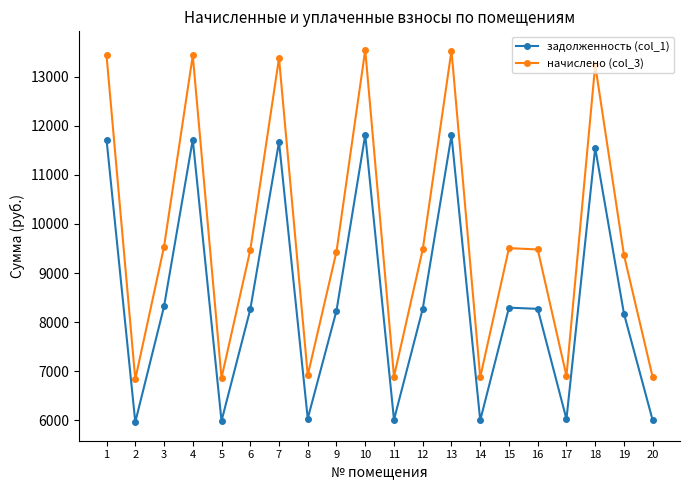

True or false: задолженность (col_1) has a value of 8257.9 at 6.

True